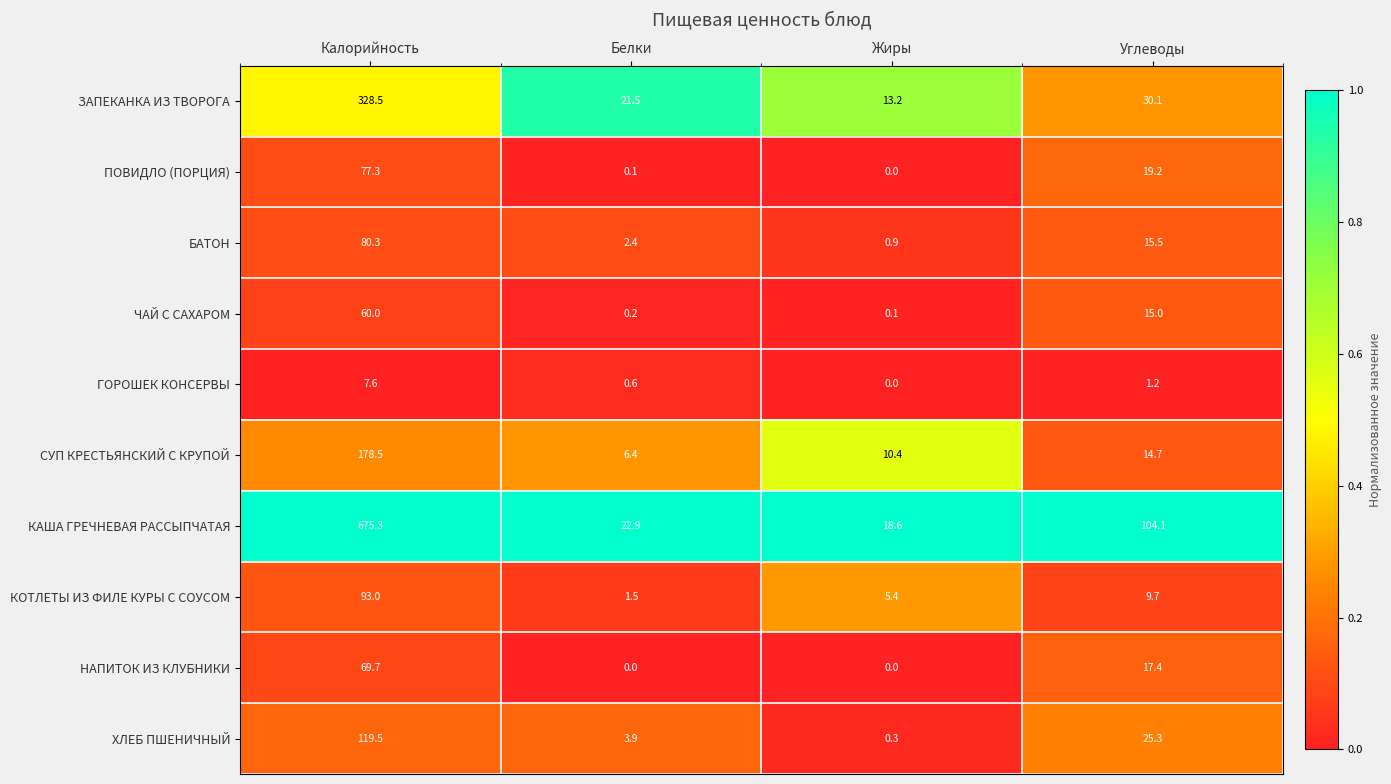

The value of ГОРОШЕК КОНСЕРВЫ at Калорийность is 7.6. True or false?

True